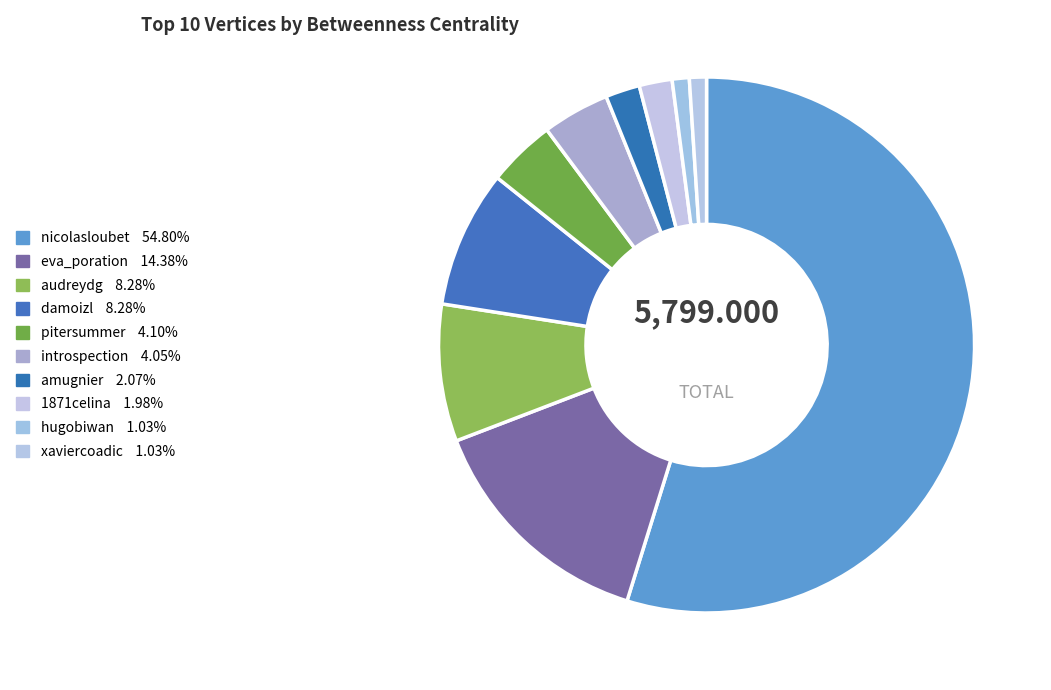

Does damoizl account for over 50% of the chart?

No